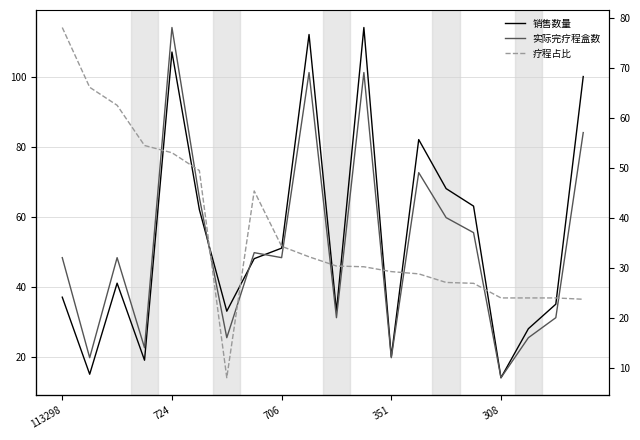

Does the chart display data point markers on the line(s)?

No